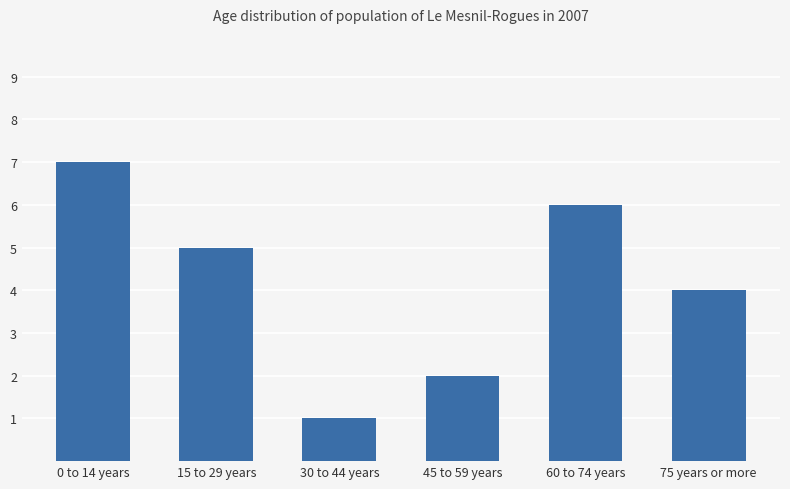

What is the label of the 4th bar from the right?

30 to 44 years